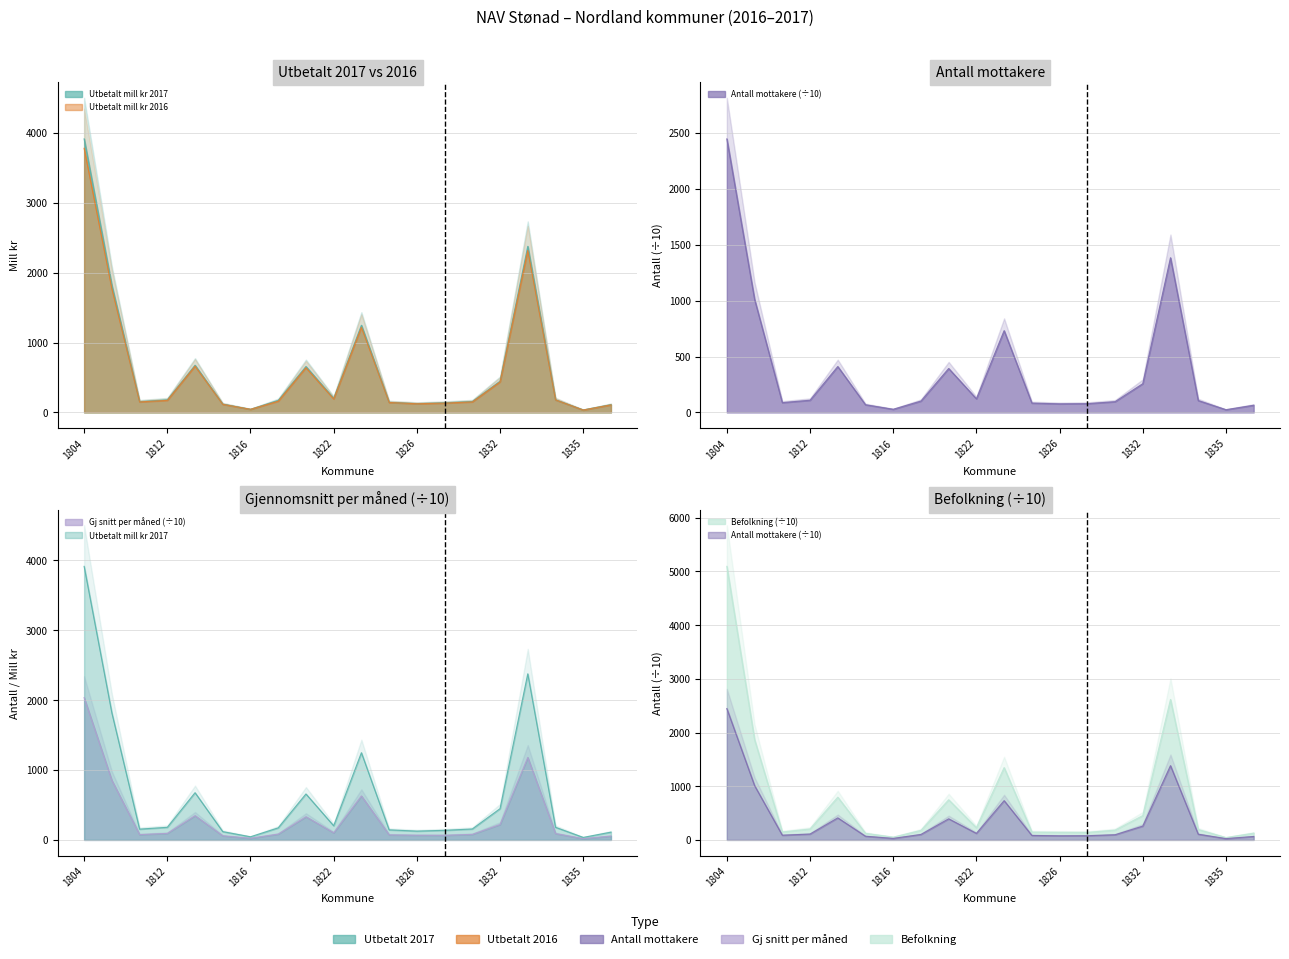

Reading right to left, transcribe all the data shown in this chart.

Utbetalt mill kr 2017: 111.3	35.9	180.9	2377.1	447.4	156.5	137.5	126.1	144.1	1248.0	202.3	657.8	172.5	45.0	118.7	675.7	180.6	154.3	1818.1	3914.8
Utbetalt mill kr 2016: 108.3	35.1	180.1	2318.8	437.4	150.9	133.6	124.6	142.7	1219.9	193.6	640.4	160.6	45.1	116.3	662.2	172.8	150.9	1771.0	3779.9
Antall mottakere: 64.4	24.6	106.4	1383.2	257.0	96.2	78.5	76.9	83.6	731.4	121.9	392.9	101.7	28.5	68.8	410.5	109.2	87.7	1011.5	2446.1
Gj snitt per måned: 55.3	18.6	91.0	1180.3	220.5	79.4	66.3	67.2	72.3	629.3	101.9	331.7	83.4	24.0	59.1	346.9	93.5	76.3	852.4	2036.0
Befolkning: 125.7	44.0	193.1	2615.7	453.2	182.7	139.7	142.0	145.6	1346.3	228.2	747.9	177.6	51.7	122.6	795.9	204.0	147.5	1868.2	5095.0